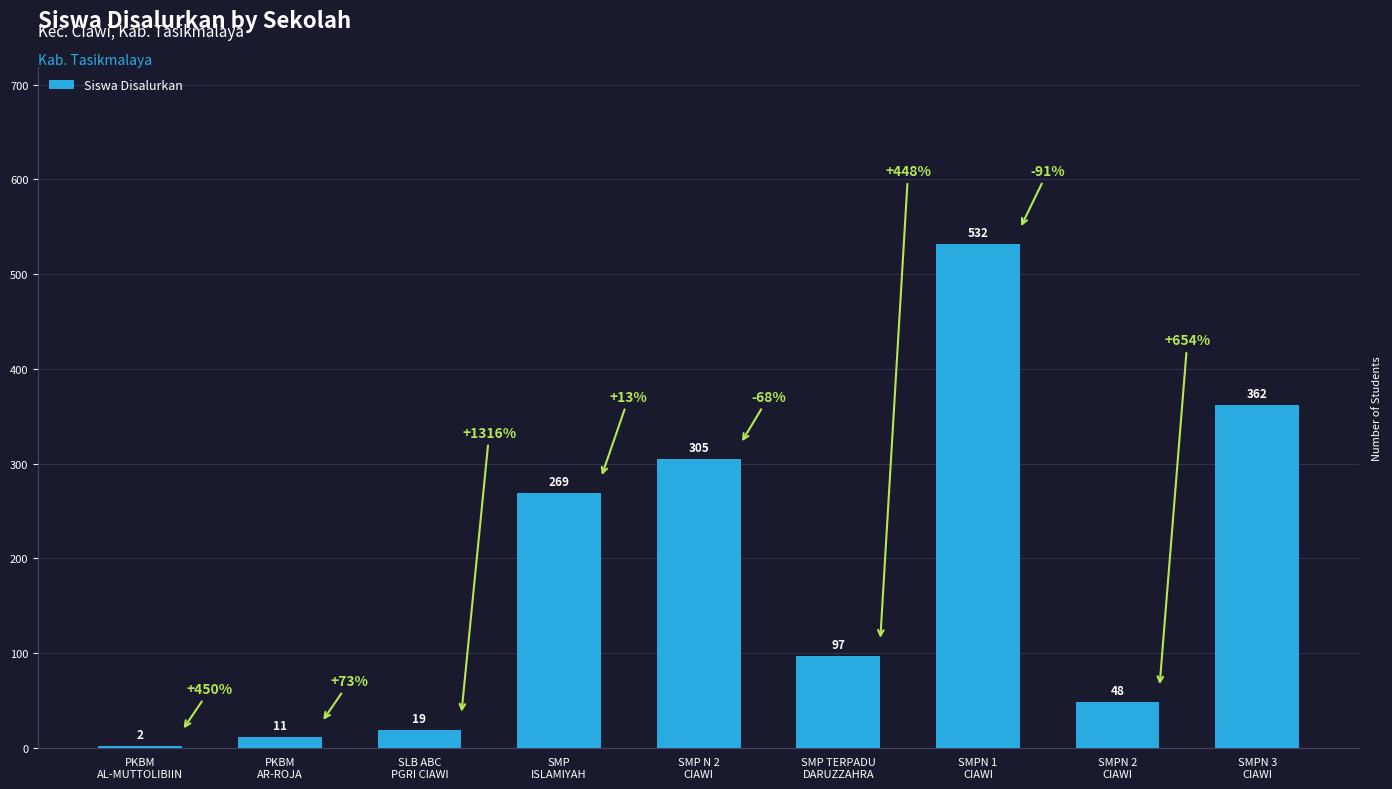

Reading left to right, transcribe all the data shown in this chart.

PKBM
AL-MUTTOLIBIIN=2	PKBM
AR-ROJA=11	SLB ABC
PGRI CIAWI=19	SMP
ISLAMIYAH=269	SMP N 2
CIAWI=305	SMP TERPADU
DARUZZAHRA=97	SMPN 1
CIAWI=532	SMPN 2
CIAWI=48	SMPN 3
CIAWI=362